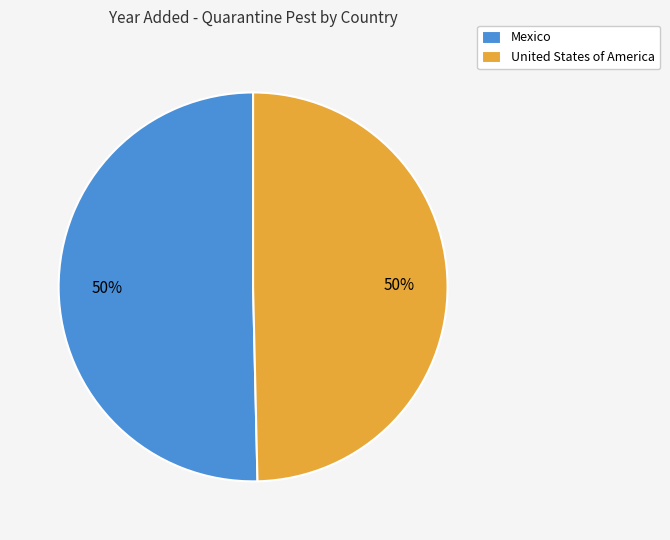

True or false: Mexico accounts for 38% of the total.

False